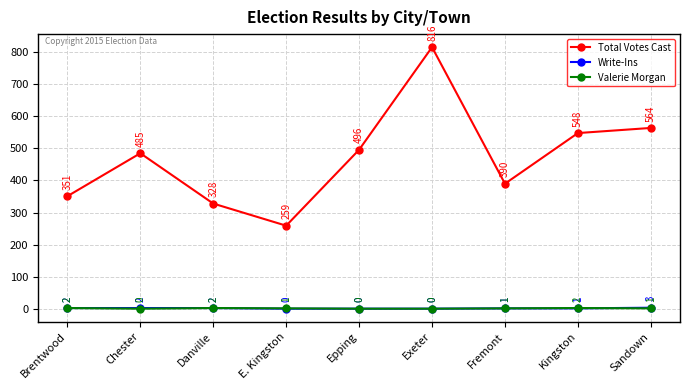

Which category has the highest value in the Write-Ins series?

Sandown